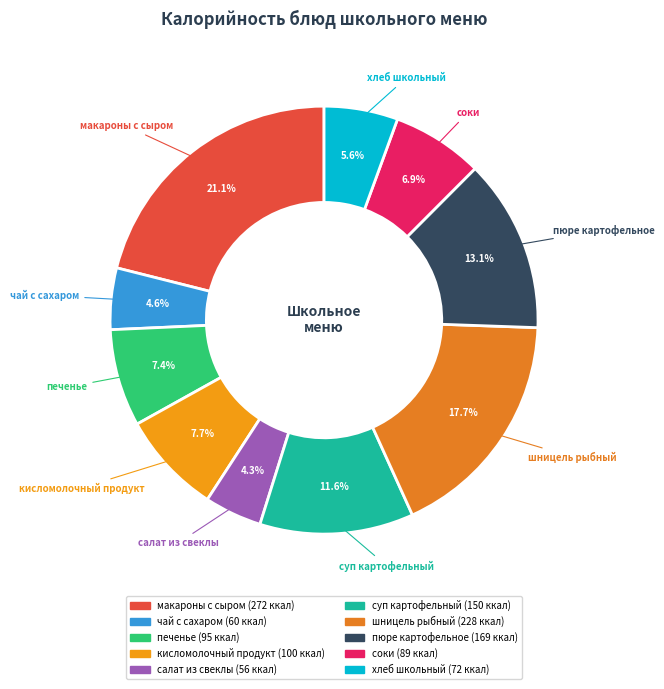

Is the sum of суп картофельный and пюре картофельное greater than half?

No